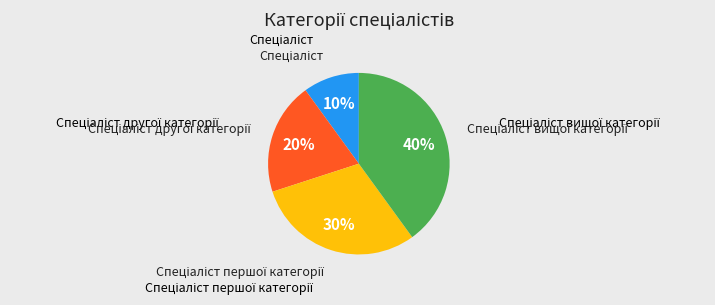

To the nearest percent, what is the difference between the largest and smallest slice percentages?

30%